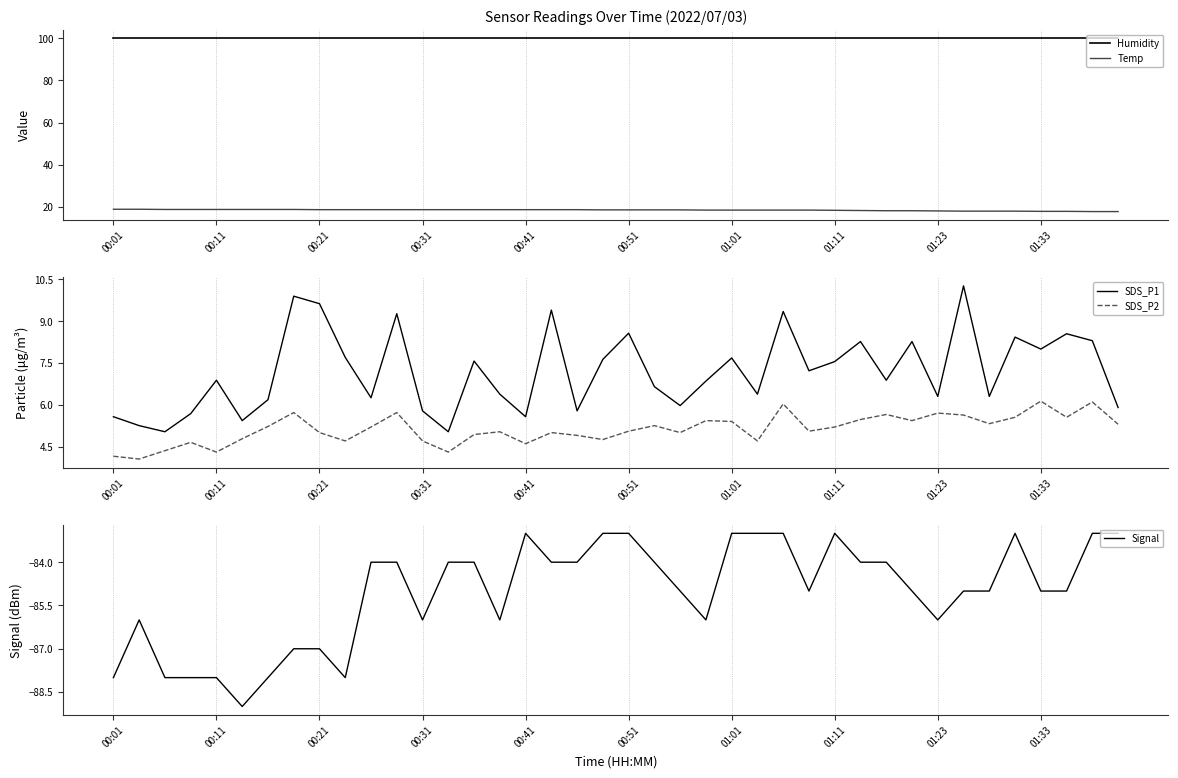

At which label does Humidity reach its peak?

00:01